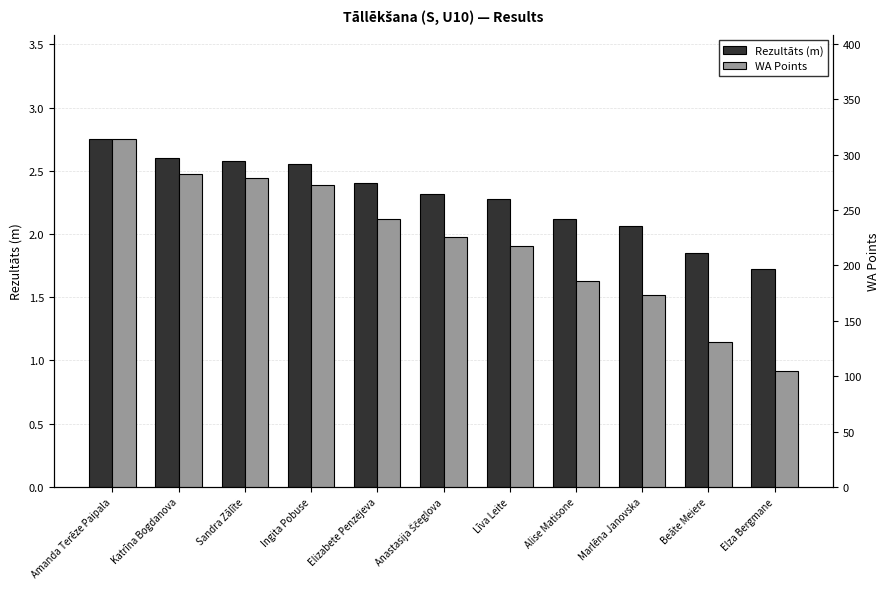

What is the value of the WA Points bar at the 2nd from the left?

283.0